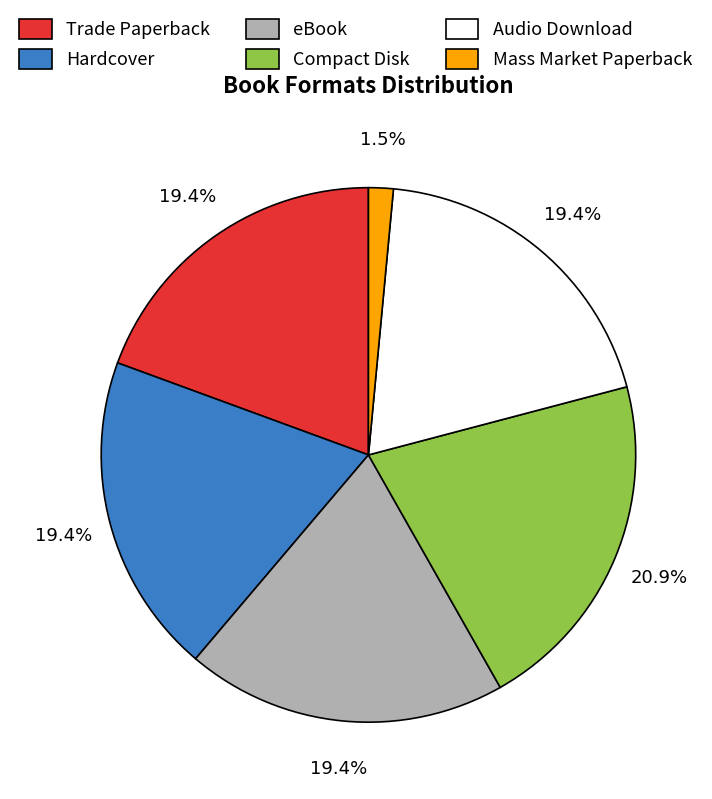

Does any single category account for the majority?

No